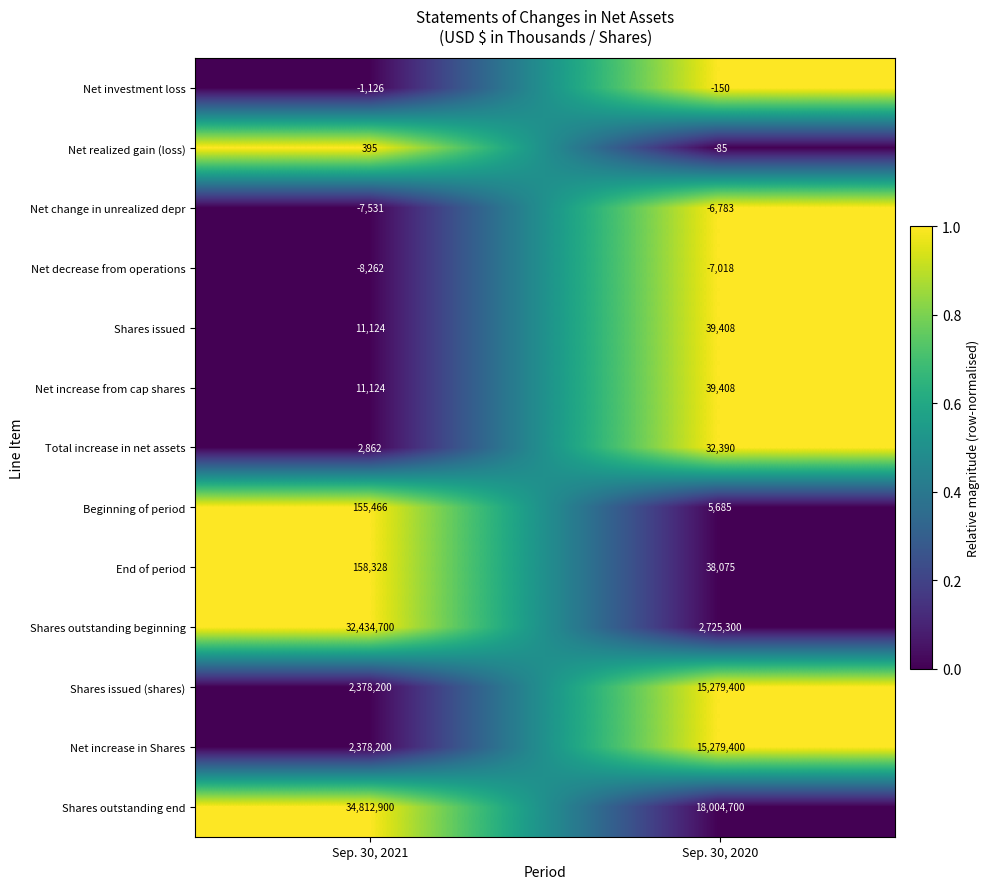

The Net change in unrealized depr series shows -7531 at Sep. 30, 2021. True or false?

True